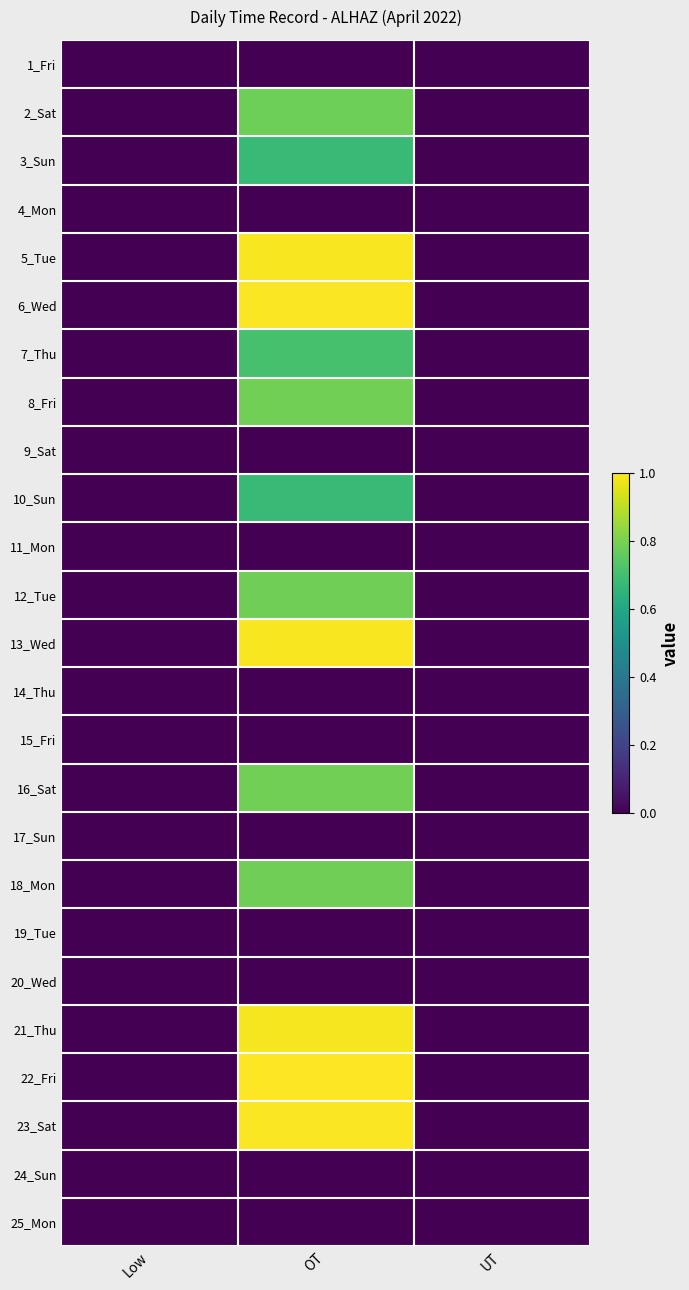

Reading right to left, extract all data points from this chart.

1_Fri: UT=0.0	OT=0.0	Low=0.0
2_Sat: UT=0.0	OT=0.8	Low=0.0
3_Sun: UT=0.0	OT=0.7	Low=0.0
4_Mon: UT=0.0	OT=0.0	Low=0.0
5_Tue: UT=0.0	OT=1.0	Low=0.0
6_Wed: UT=0.0	OT=1.0	Low=0.0
7_Thu: UT=0.0	OT=0.7	Low=0.0
8_Fri: UT=0.0	OT=0.8	Low=0.0
9_Sat: UT=0.0	OT=0.0	Low=0.0
10_Sun: UT=0.0	OT=0.7	Low=0.0
11_Mon: UT=0.0	OT=0.0	Low=0.0
12_Tue: UT=0.0	OT=0.8	Low=0.0
13_Wed: UT=0.0	OT=1.0	Low=0.0
14_Thu: UT=0.0	OT=0.0	Low=0.0
15_Fri: UT=0.0	OT=0.0	Low=0.0
16_Sat: UT=0.0	OT=0.8	Low=0.0
17_Sun: UT=0.0	OT=0.0	Low=0.0
18_Mon: UT=0.0	OT=0.8	Low=0.0
19_Tue: UT=0.0	OT=0.0	Low=0.0
20_Wed: UT=0.0	OT=0.0	Low=0.0
21_Thu: UT=0.0	OT=1.0	Low=0.0
22_Fri: UT=0.0	OT=1.0	Low=0.0
23_Sat: UT=0.0	OT=1.0	Low=0.0
24_Sun: UT=0.0	OT=0.0	Low=0.0
25_Mon: UT=0.0	OT=0.0	Low=0.0